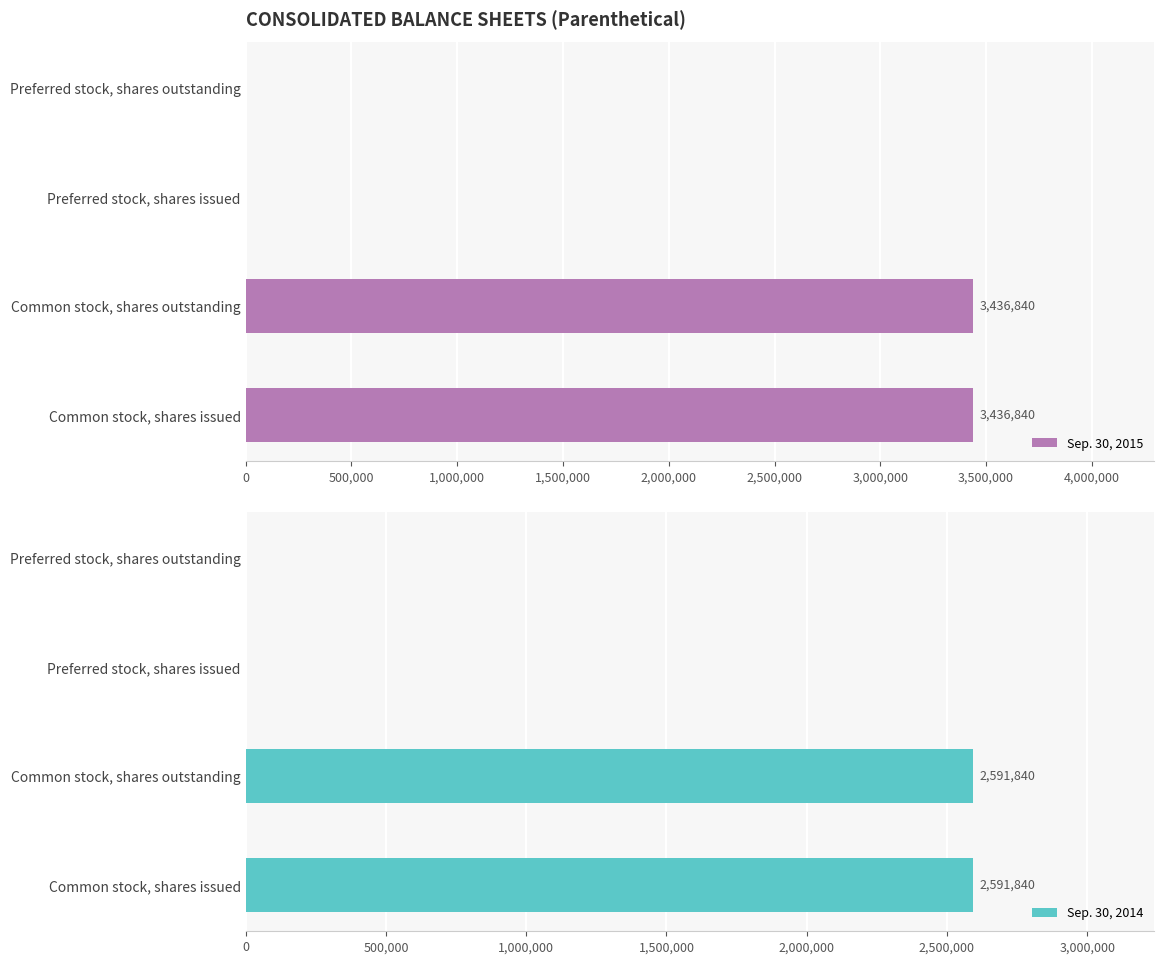

Does the chart contain stacked bars?

No